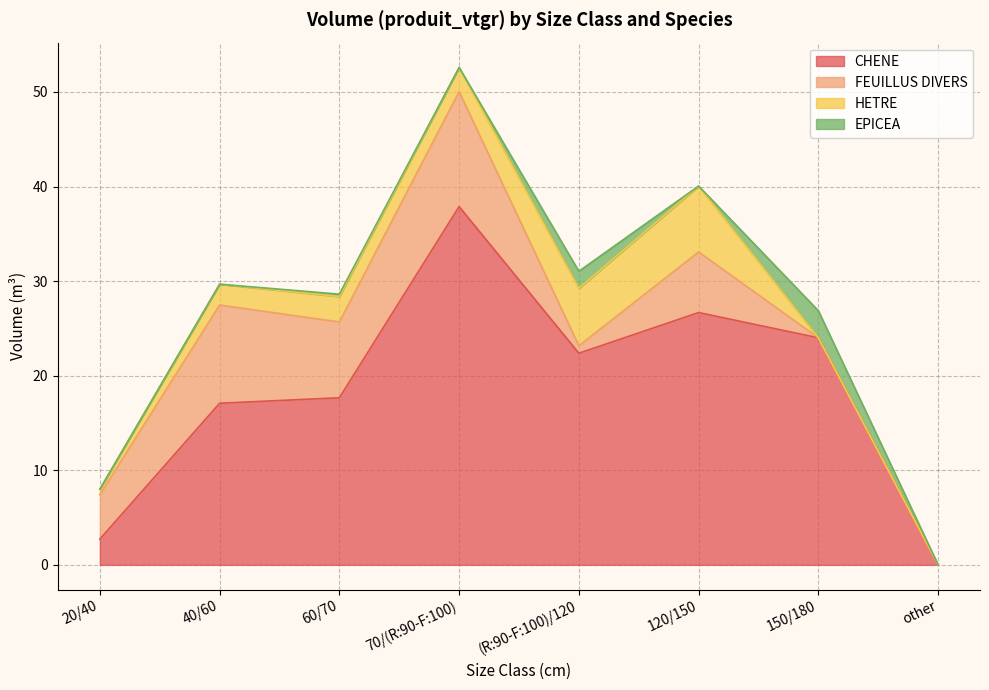

Does the chart have visible grid lines?

Yes